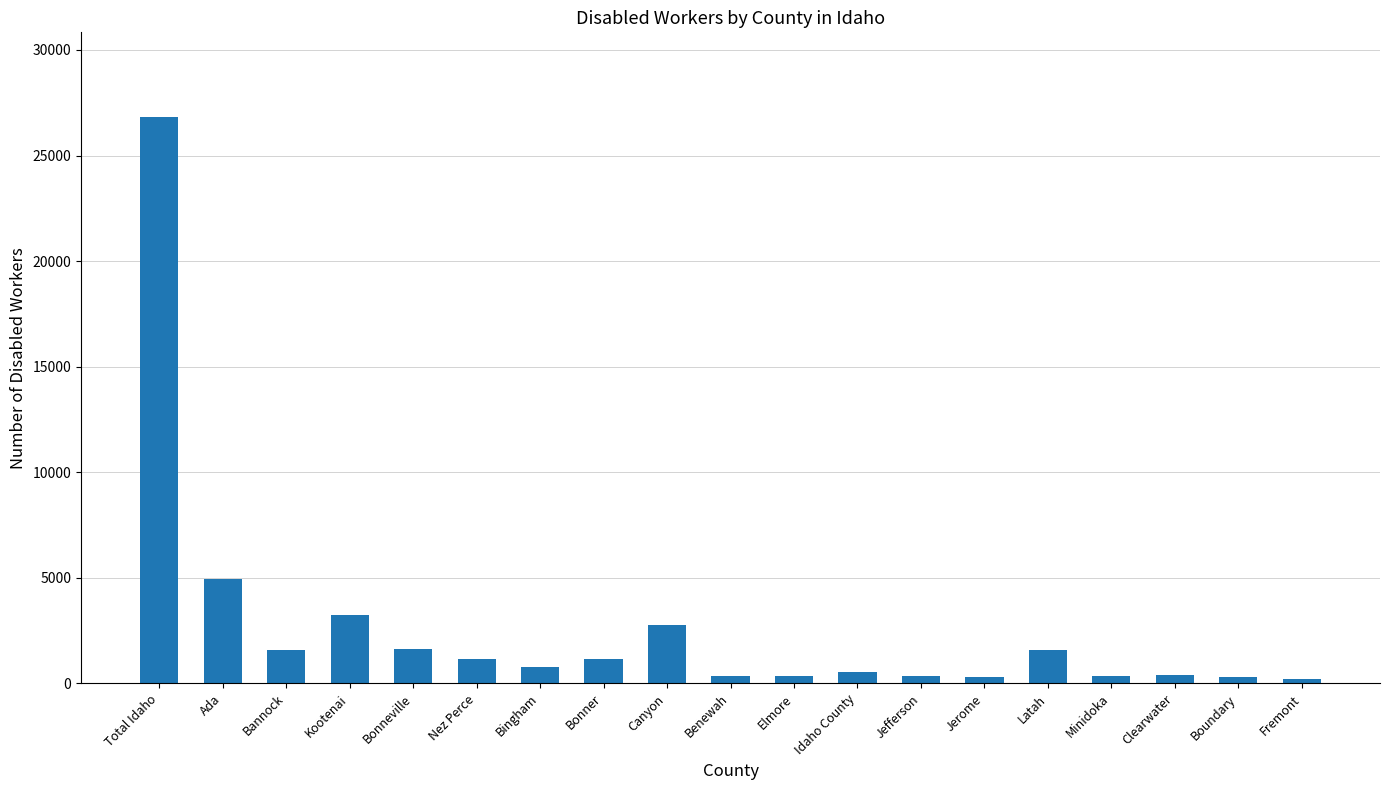

At which label is the value closest to 13500?

Ada